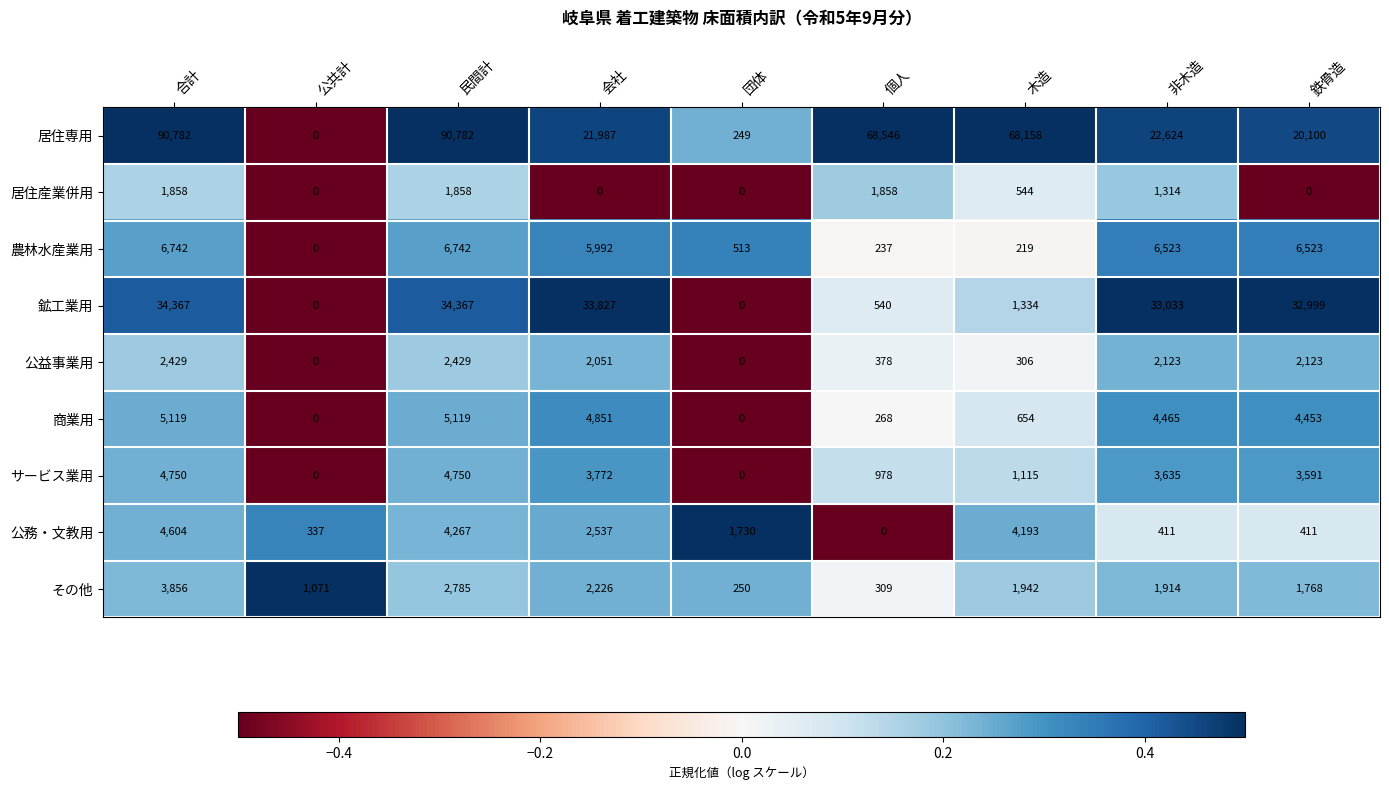

What is the spread (max minus min) of values at 合計?

88924